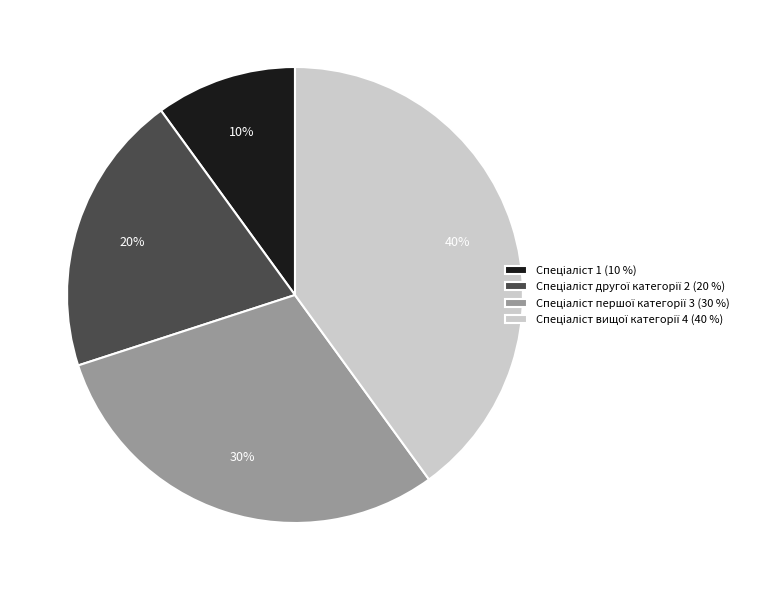

To the nearest percent, what is the average slice percentage?

25%